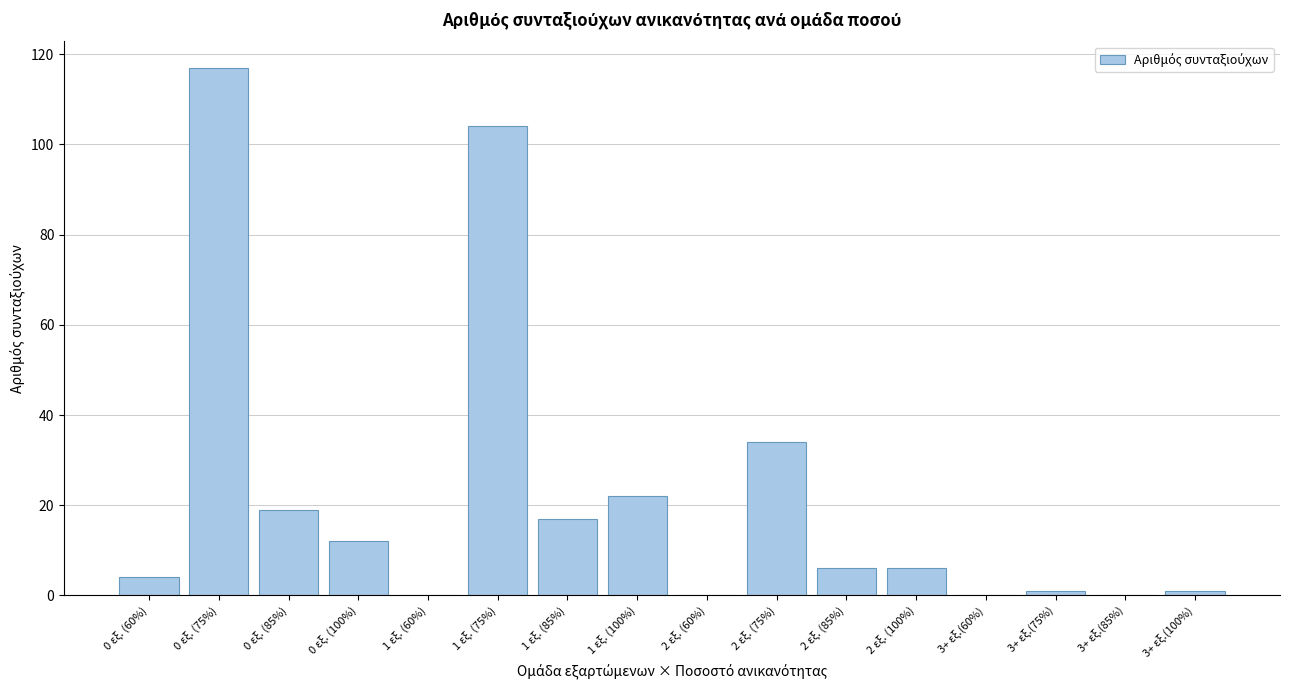

Reading right to left, list all the values displayed in this chart.

3+ εξ.(100%)=1	3+ εξ.(85%)=0	3+ εξ.(75%)=1	3+ εξ.(60%)=0	2 εξ. (100%)=6	2 εξ. (85%)=6	2 εξ. (75%)=34	2 εξ. (60%)=0	1 εξ. (100%)=22	1 εξ. (85%)=17	1 εξ. (75%)=104	1 εξ. (60%)=0	0 εξ. (100%)=12	0 εξ. (85%)=19	0 εξ. (75%)=117	0 εξ. (60%)=4